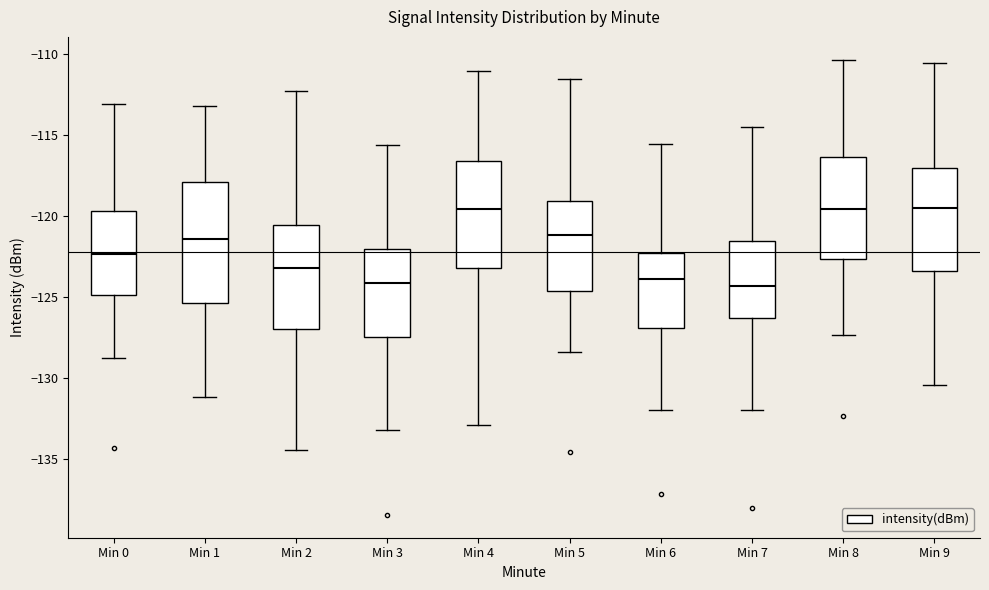

Comparing the boxes themselves (not the whiskers), which one is the tallest?

Min 1